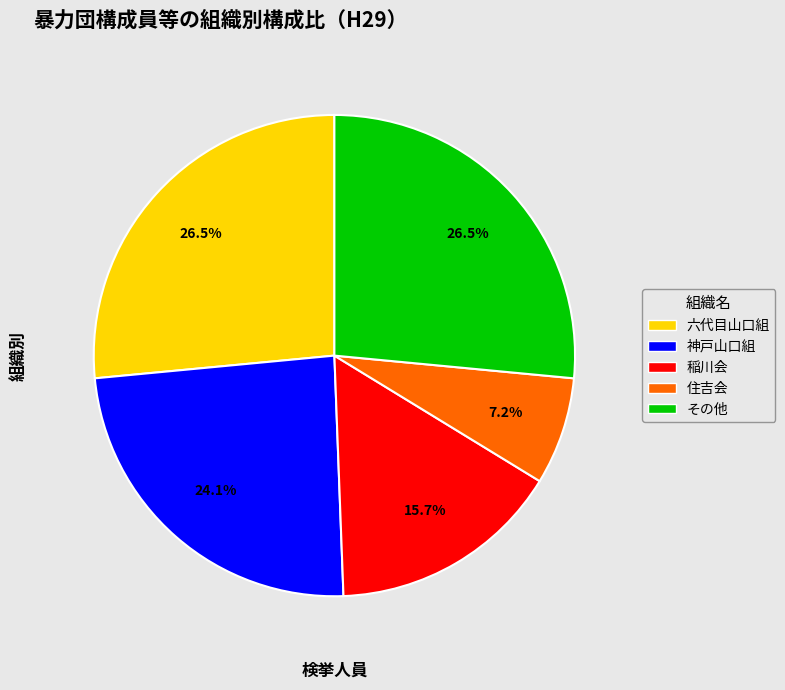

Which has a higher value, 神戸山口組 or 六代目山口組?

六代目山口組